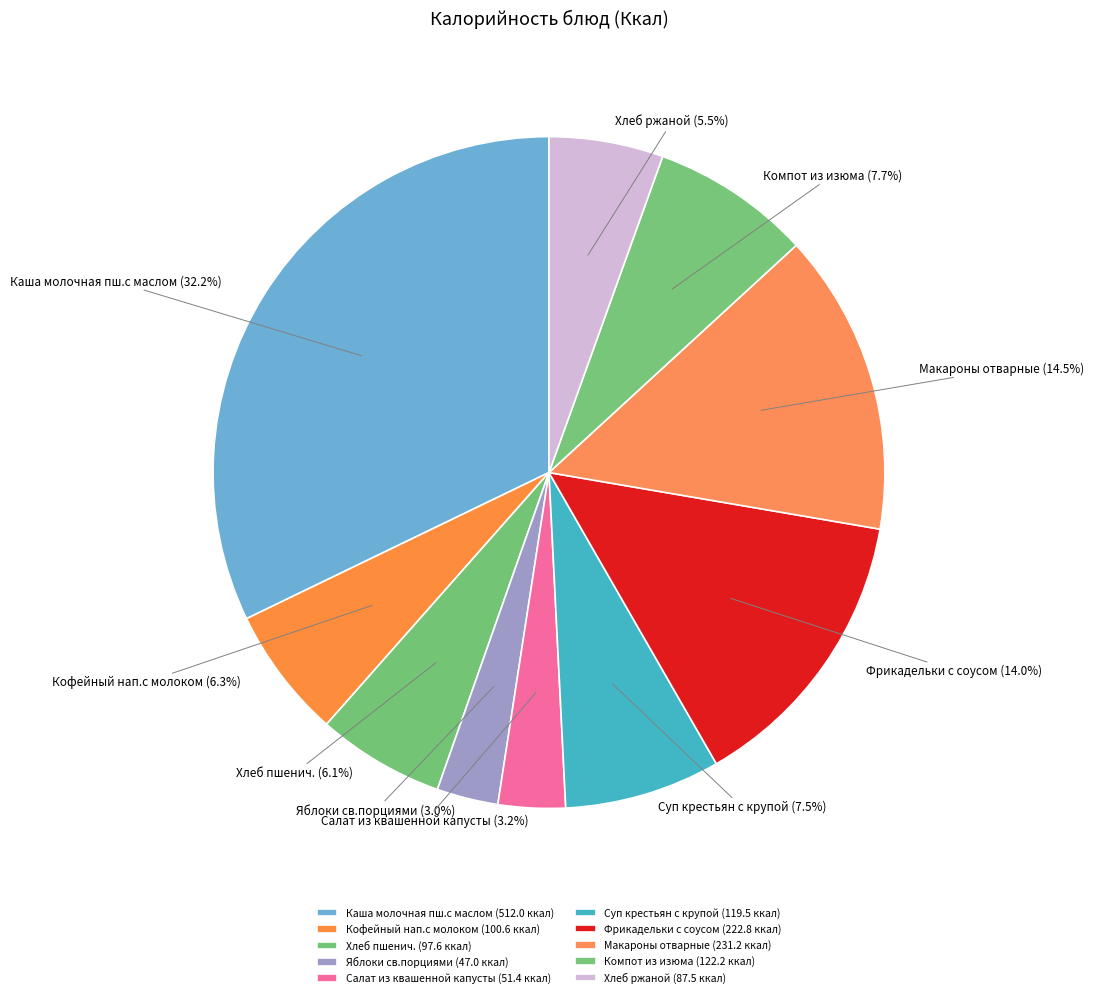

Which has a higher value, Суп крестьян с крупой or Кофейный нап.с молоком?

Суп крестьян с крупой